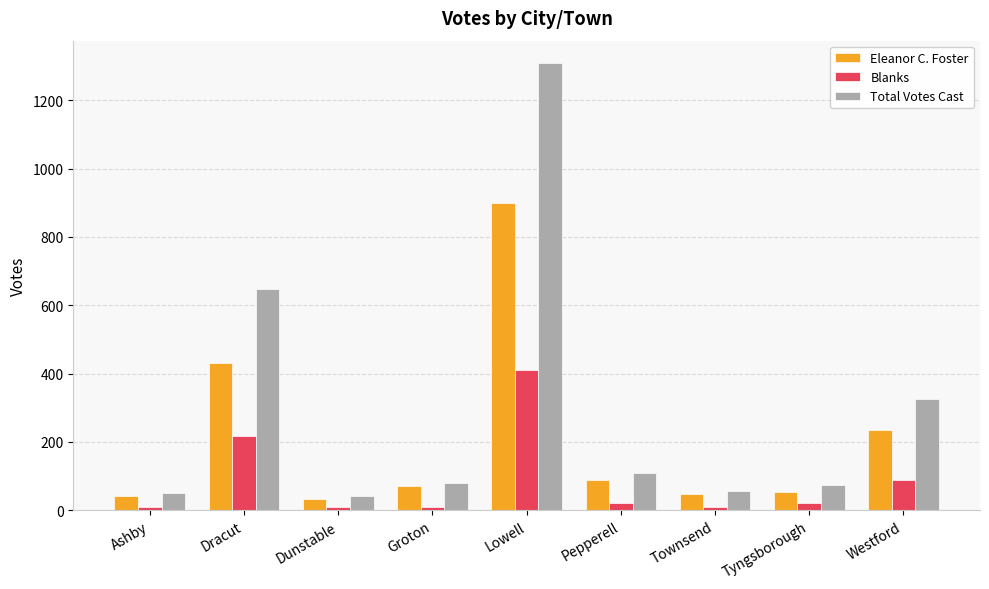

How many bars are there in each group?

3